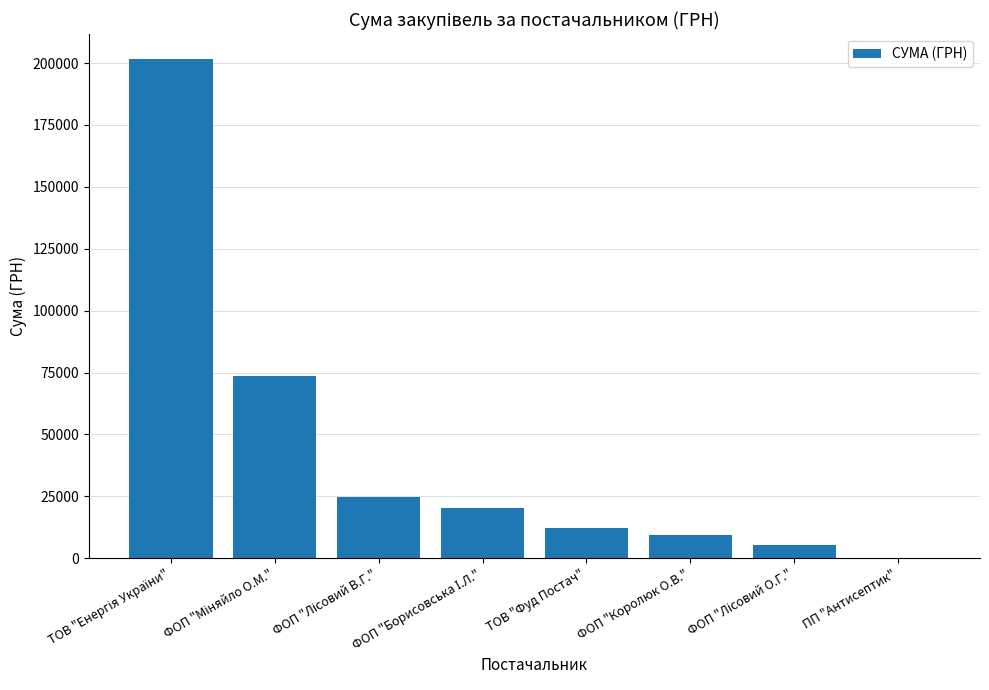

True or false: the data shows 9325.9 at ФОП "Королюк О.В.".

True